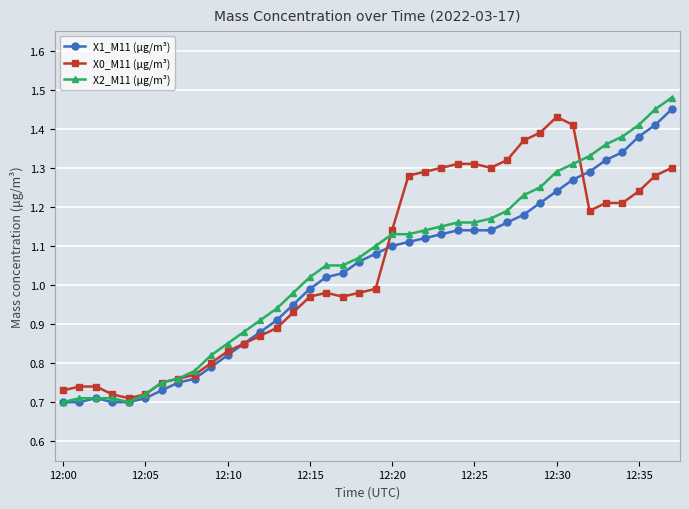

True or false: X0_M11 (μg/m³) has more than 1 interior local peaks.

True